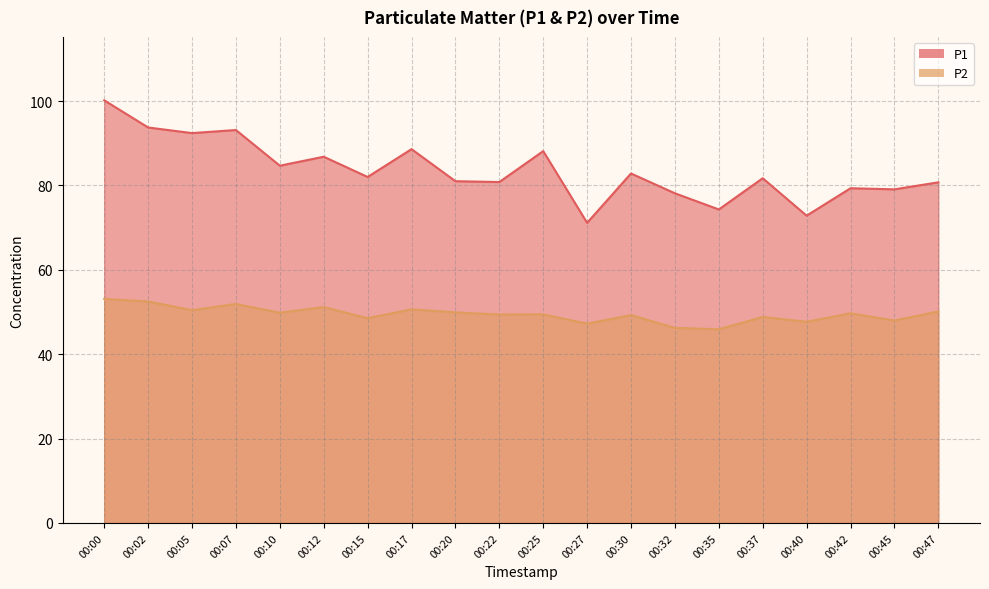

True or false: P1 and P2 cross at least once.

False